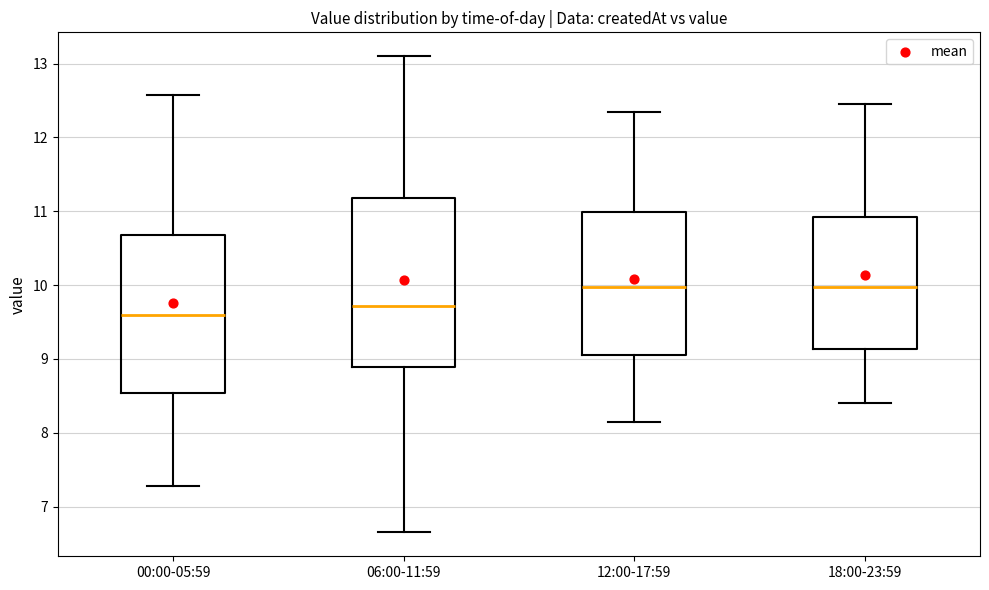

Reading left to right, read every box against the y-axis: the position of its median line, the range the box covers, and the ends of its whiskers. The values are not printed on the chart, so give them approximately, as read against the axis.

00:00-05:59: median 9.6, box 8.5 to 10.7, whiskers 7.3 to 12.6
06:00-11:59: median 9.7, box 8.9 to 11.2, whiskers 6.7 to 13.1
12:00-17:59: median 10.0, box 9.1 to 11.0, whiskers 8.2 to 12.4
18:00-23:59: median 10.0, box 9.1 to 10.9, whiskers 8.4 to 12.5